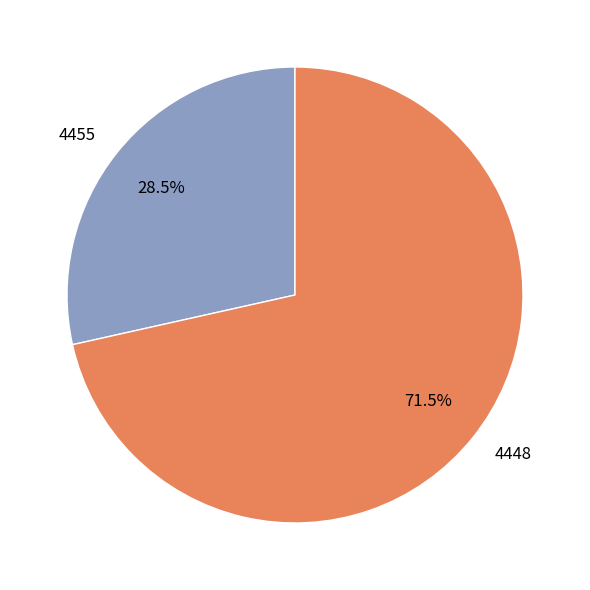

What percentage do 4455 and 4448 together represent?

100.0%